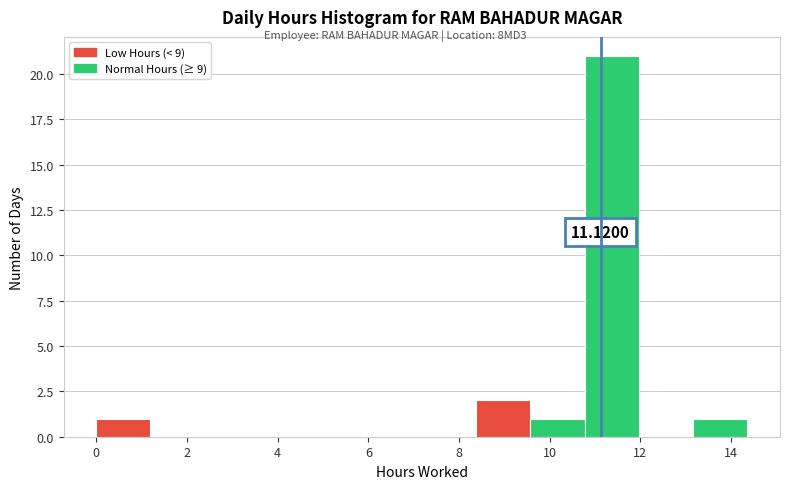

Which range on the x-axis has the tallest bar?

10.8 to 12.0